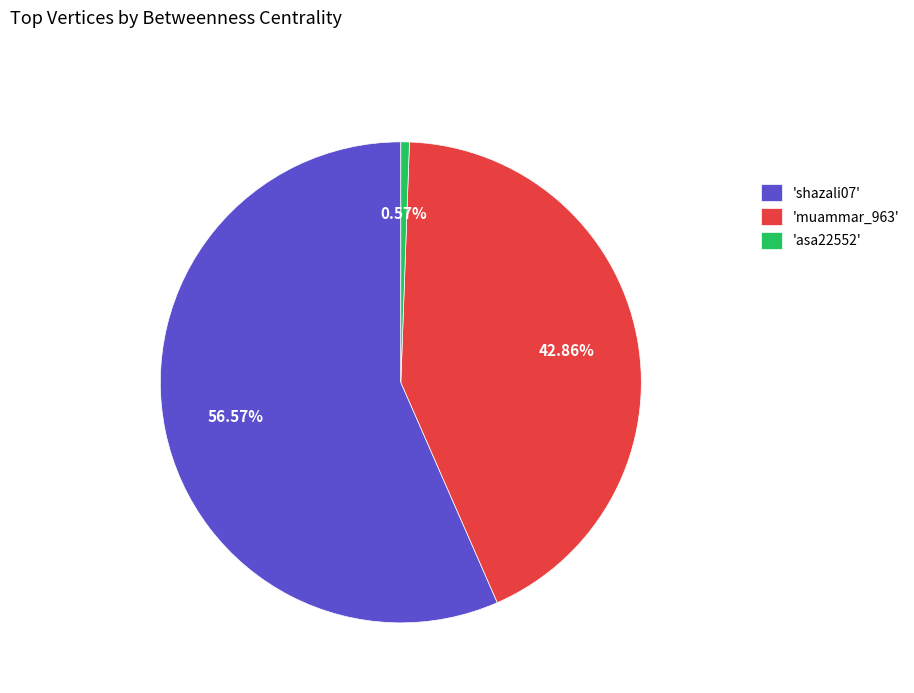

Between 'muammar_963' and 'shazali07', which is larger?

'shazali07'